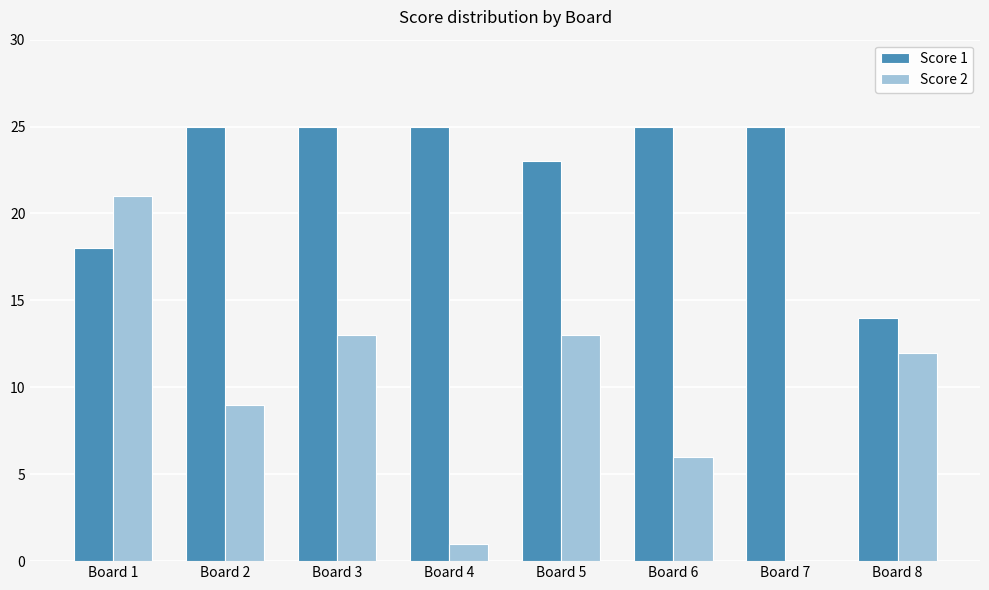

The Score 1 series shows 33 at Board 5. True or false?

False